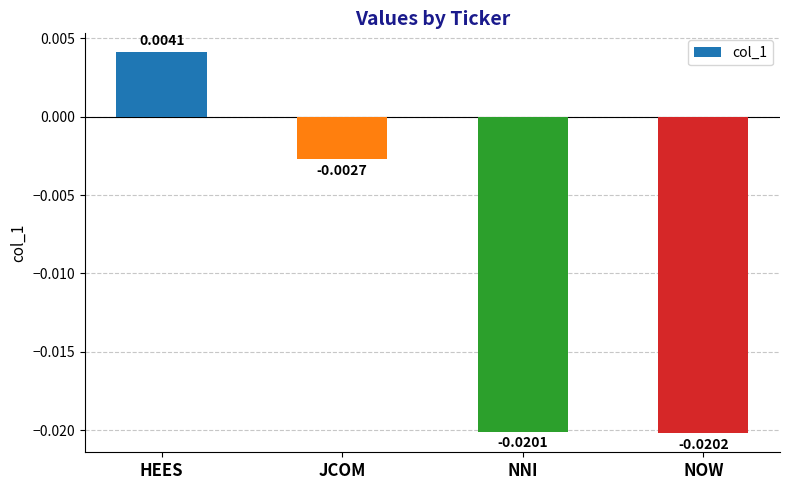

What is the label of the 1st bar from the right?

NOW